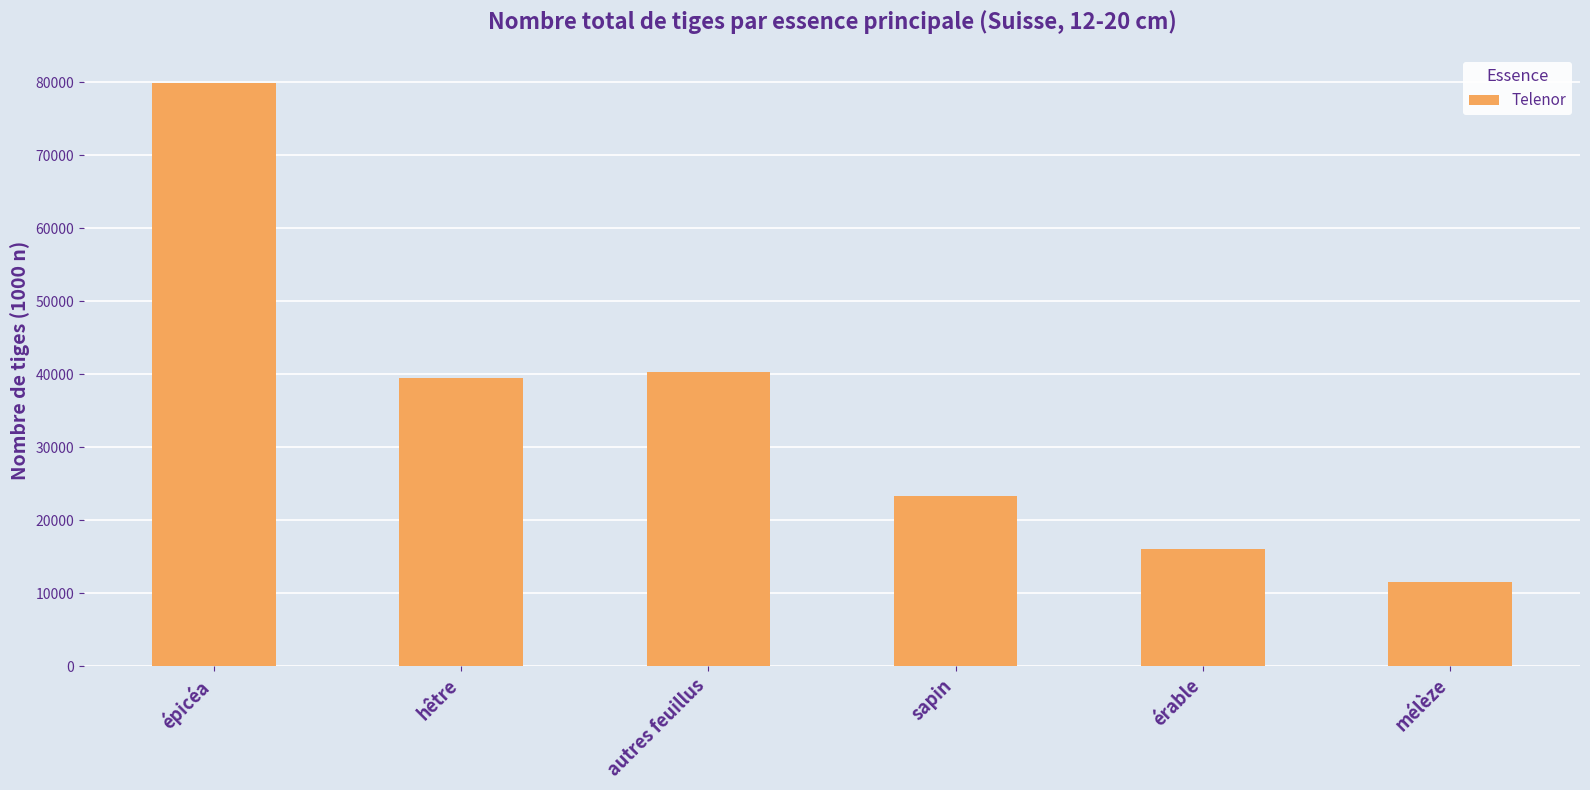

What is the label of the 3rd bar from the right?

sapin